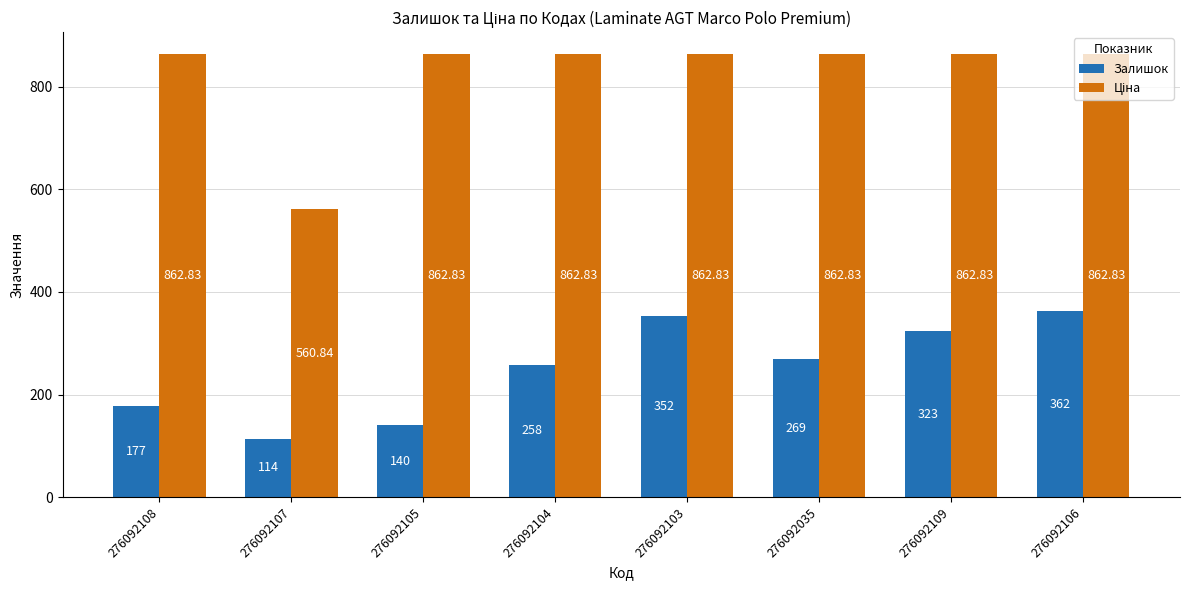

At which label does Залишок reach its peak?

276092106